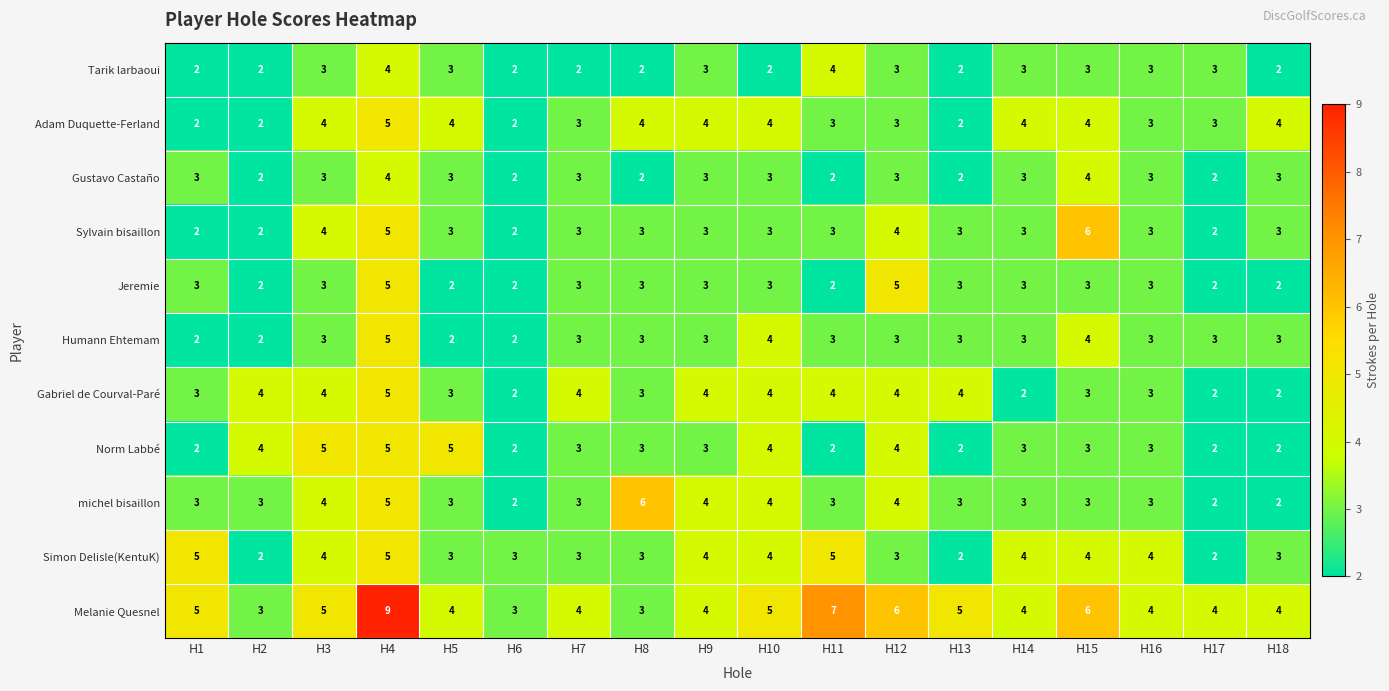

What is the greatest value displayed?

9